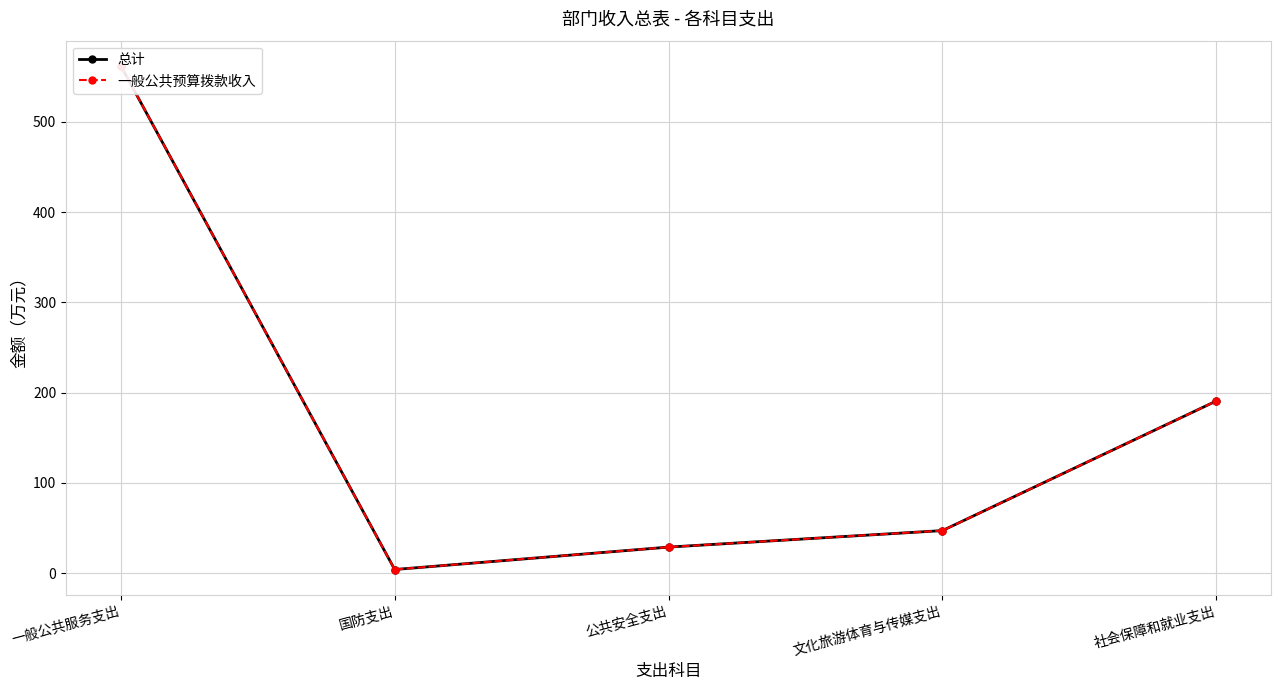

At which category does the chart reach its peak across all series?

一般公共服务支出